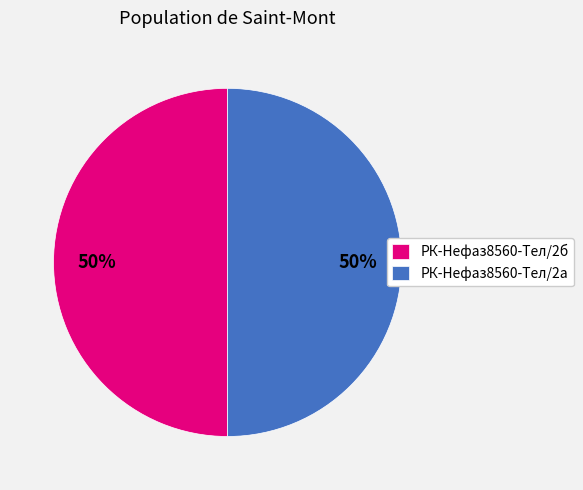

Approximately how many times larger is the value at РК-Нефаз8560-Тел/2а compared to РК-Нефаз8560-Тел/2б?

1.0